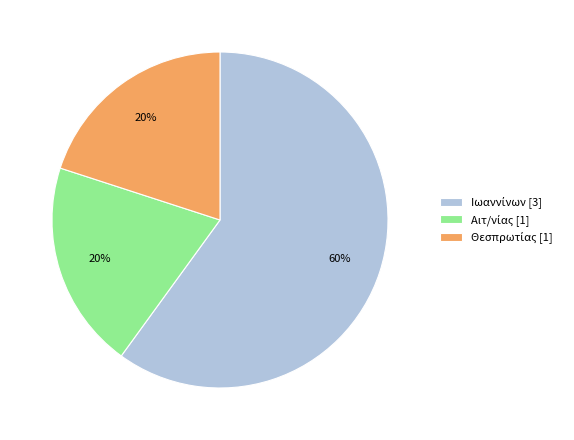

Does any single category account for the majority?

Yes